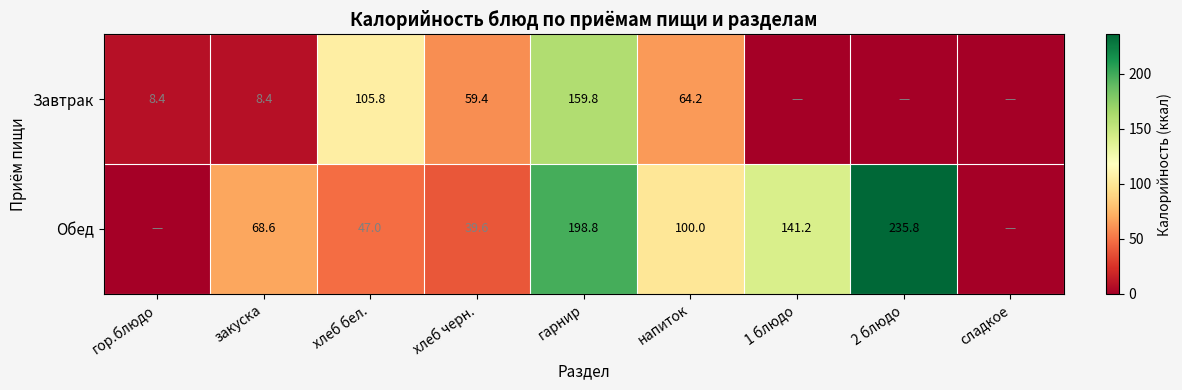

What is the spread (max minus min) of values at 1 блюдо?

141.2